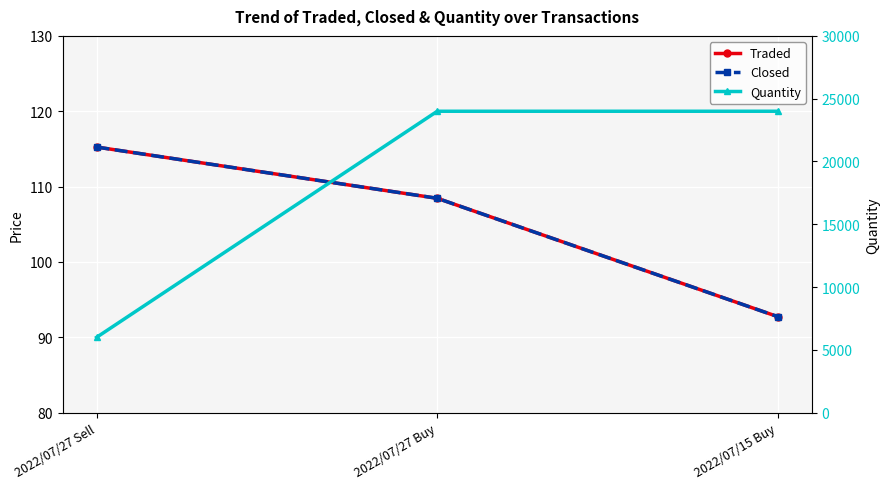

Reading left to right, extract all data points from this chart.

Traded: 2022/07/27 Sell=115.2	2022/07/27 Buy=108.5	2022/07/15 Buy=92.7
Closed: 2022/07/27 Sell=115.2	2022/07/27 Buy=108.5	2022/07/15 Buy=92.7
Quantity: 2022/07/27 Sell=6000.0	2022/07/27 Buy=24000.0	2022/07/15 Buy=24000.0